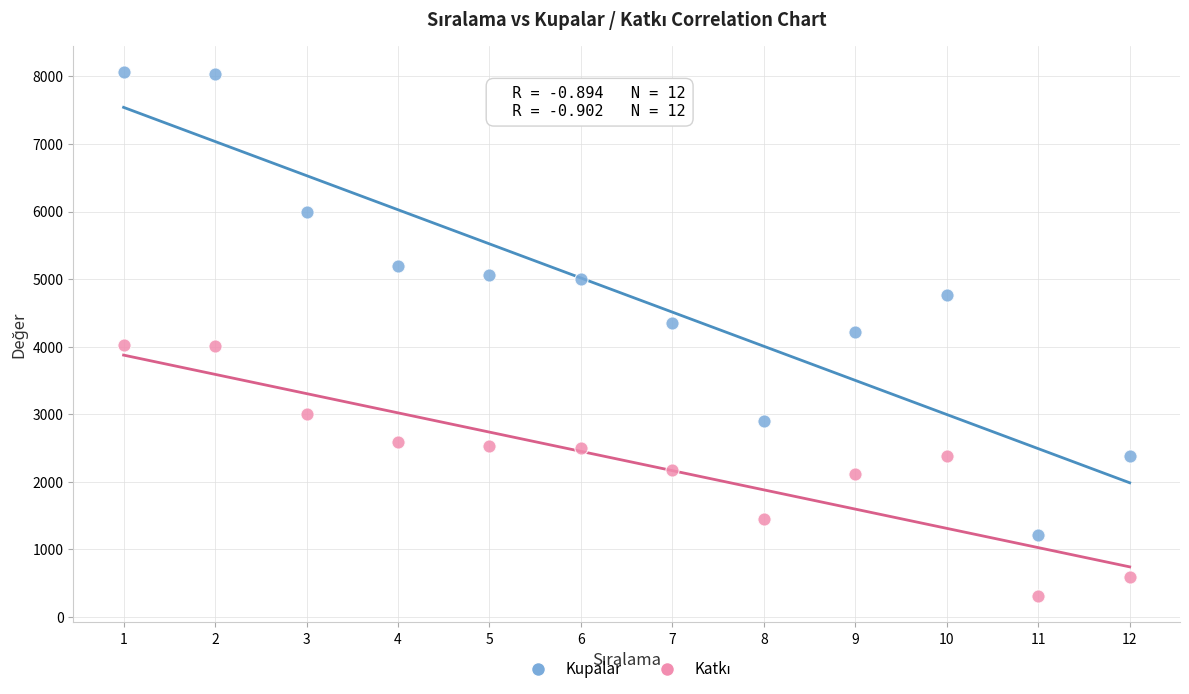

Across all data points, what is the range of Y values (max minus min)?

7756